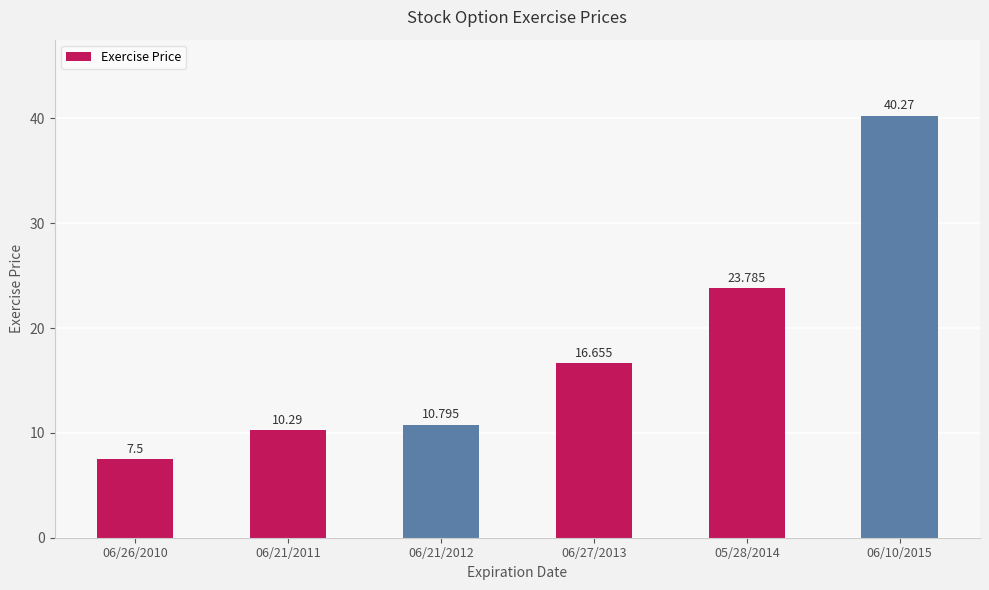

Approximately how many times larger is the value at 06/27/2013 compared to 05/28/2014?

0.7